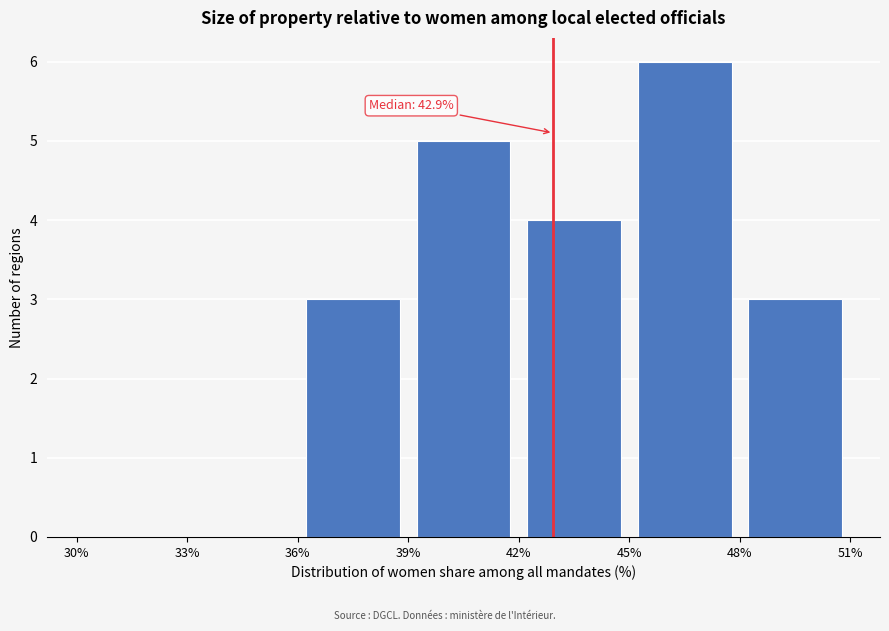

Over which range of the x-axis is the bar tallest?

45% to 48%